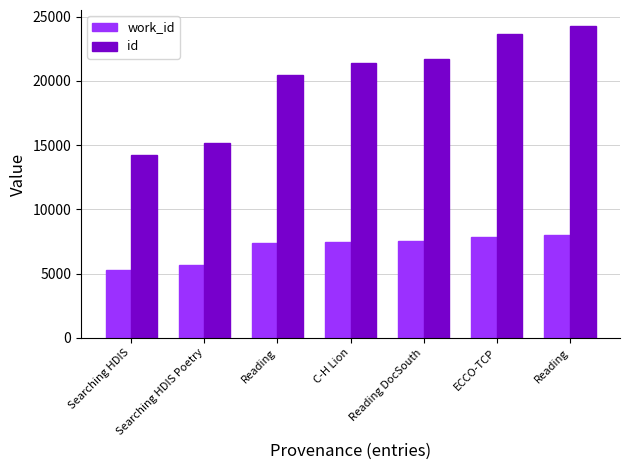

How many distinct data groups are displayed?

2